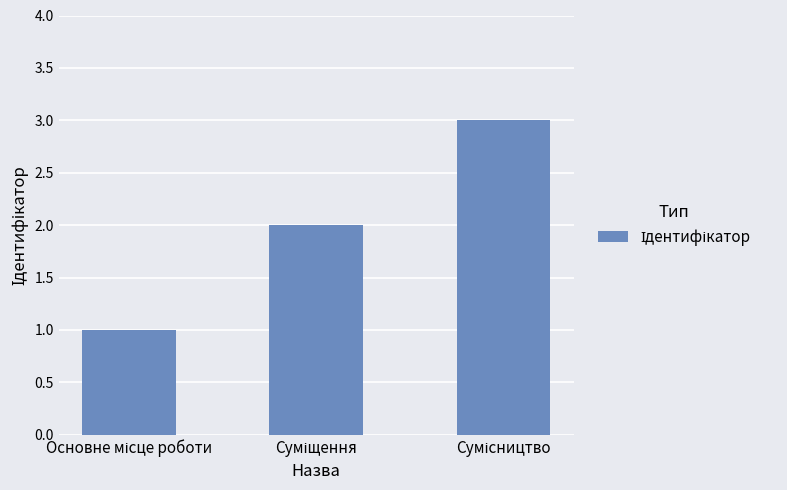

How many values are below 2?

1